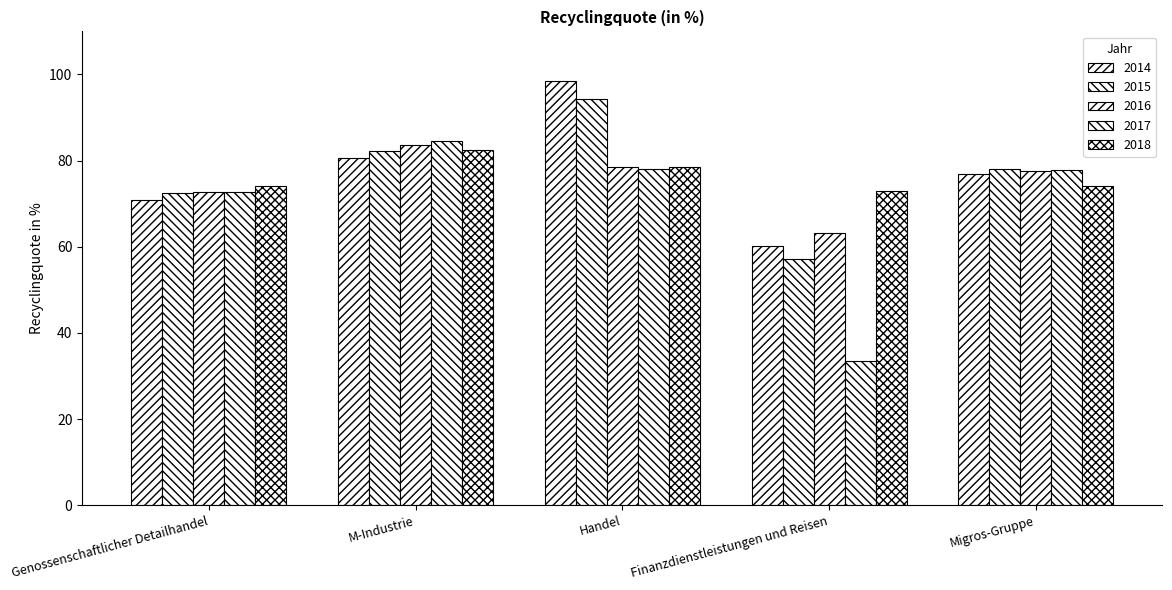

Is the value of 2016 at M-Industrie greater than the value of 2017 at Finanzdienstleistungen und Reisen?

Yes